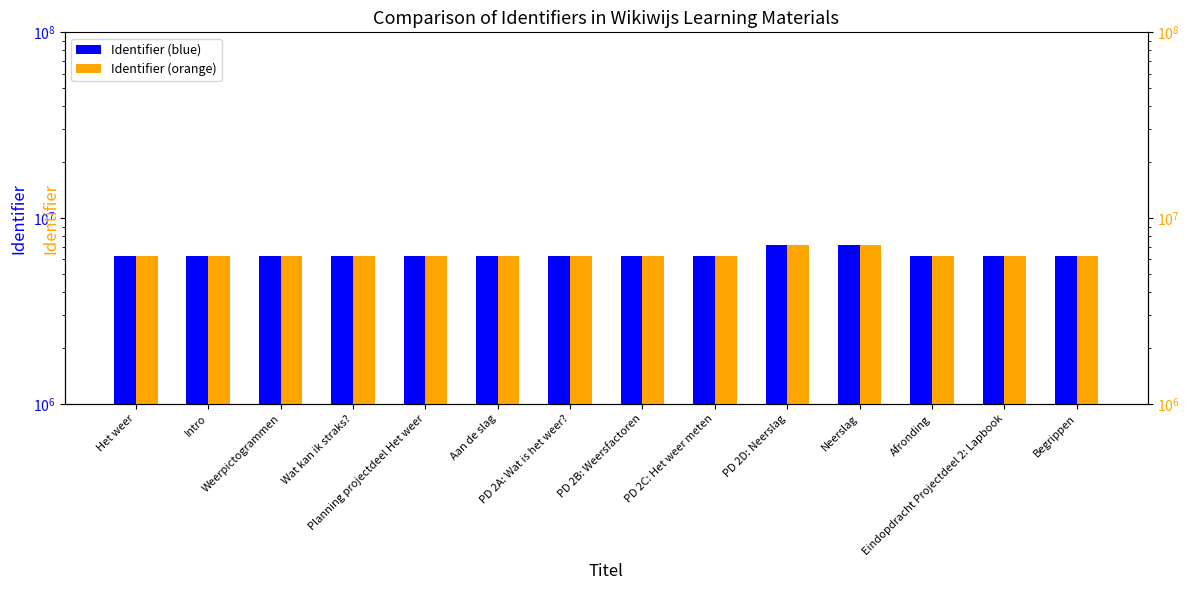

The value of Identifier (orange) at Begrippen is 9456074. True or false?

False